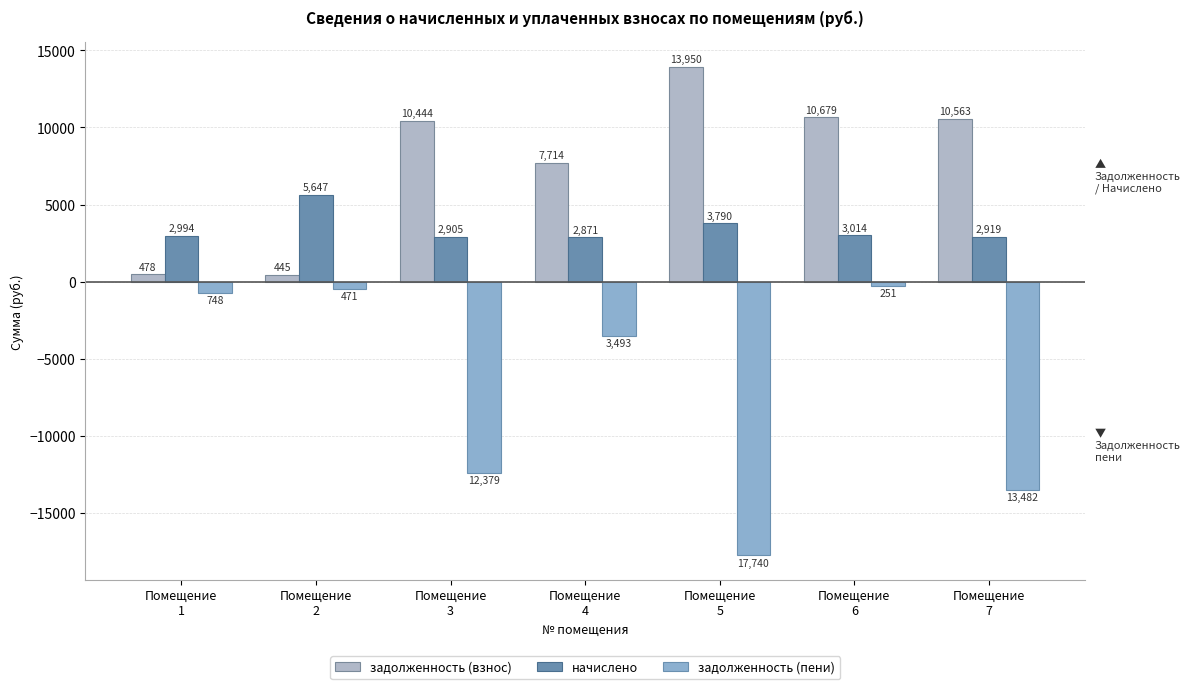

List the series in order of their peak value, lowest first.

задолженность (пени), начислено, задолженность (взнос)